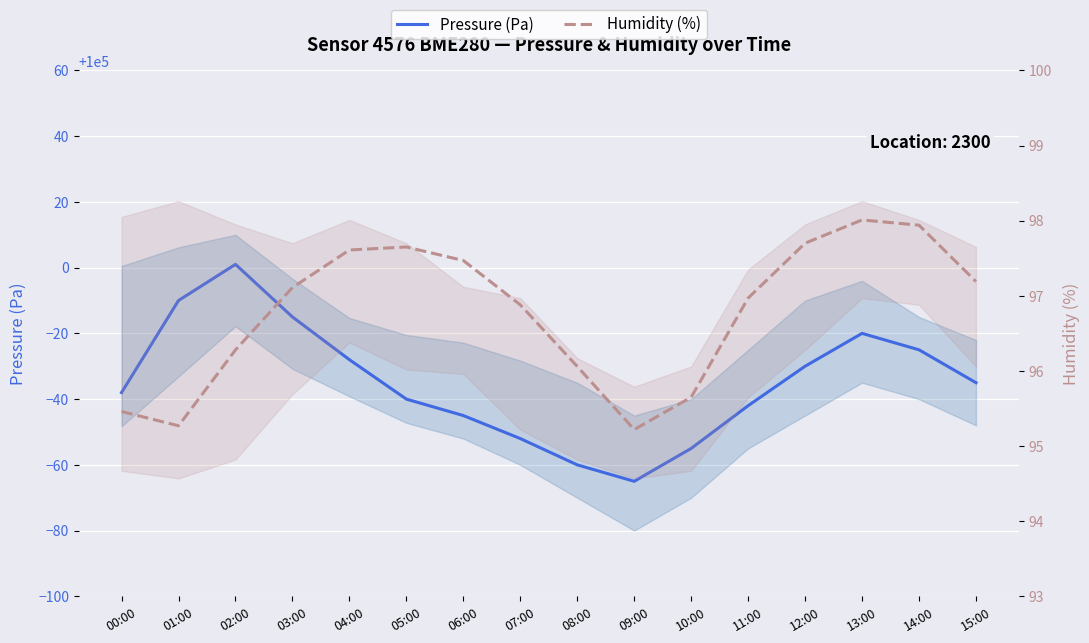

What is the value of the Pressure (Pa) point at the 14th from the left?

99980.0